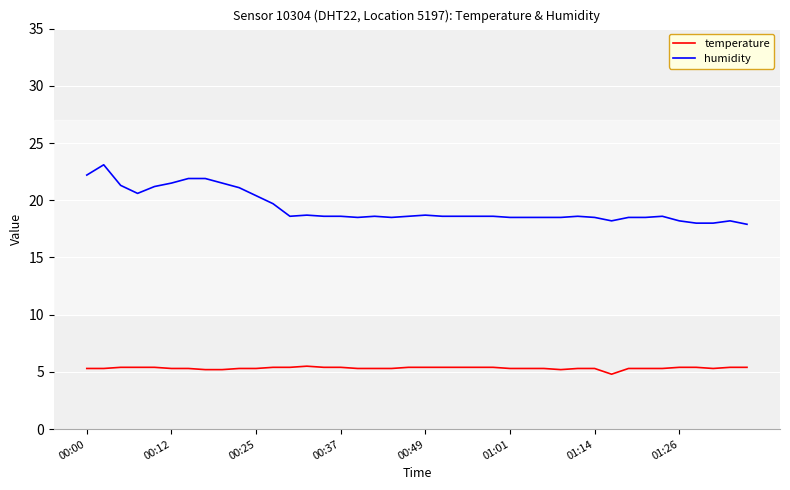

Which series has the largest total across all categories?

humidity